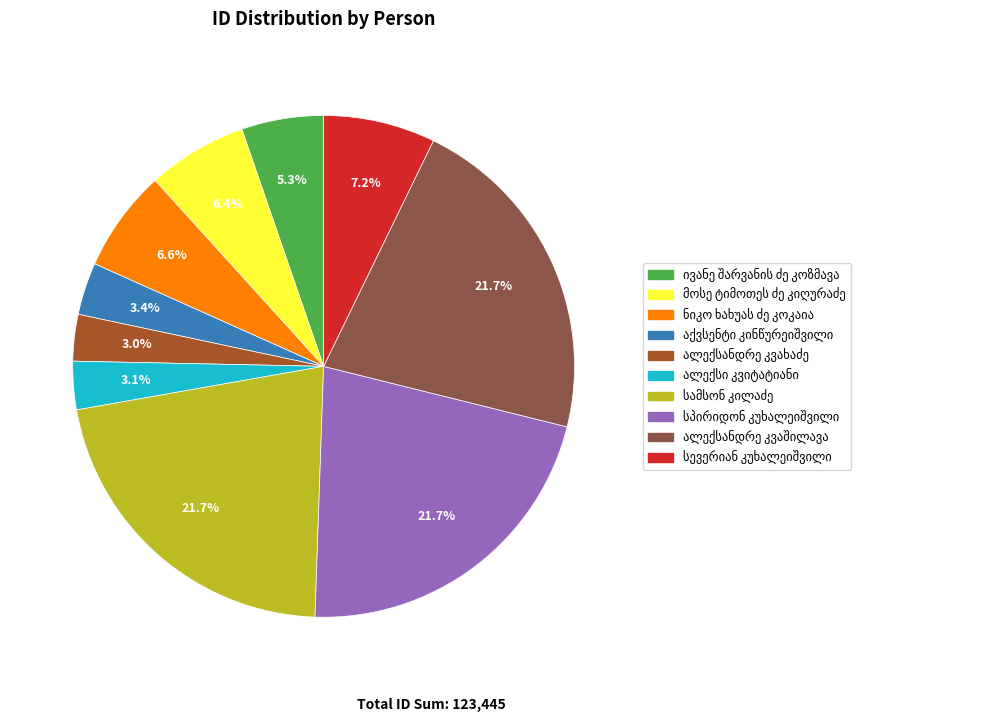

How many slices are in this pie chart?

10